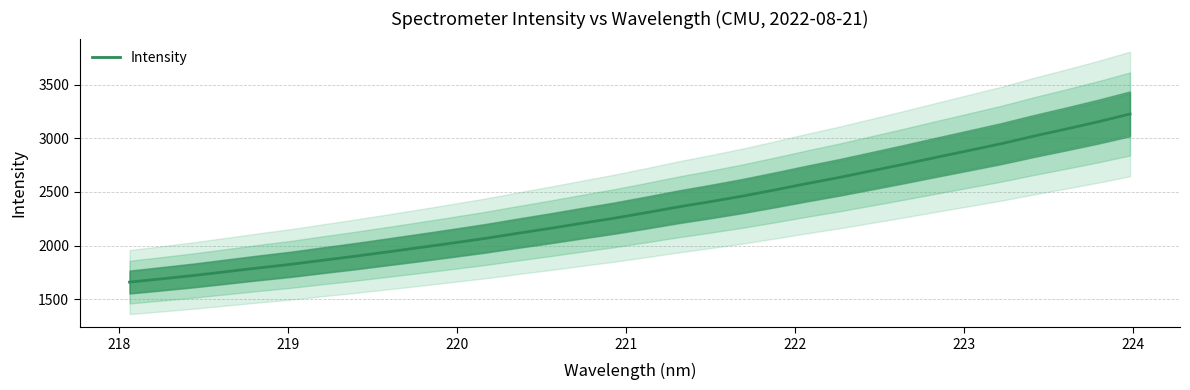

What is the lowest value of the Intensity series?

1658.7